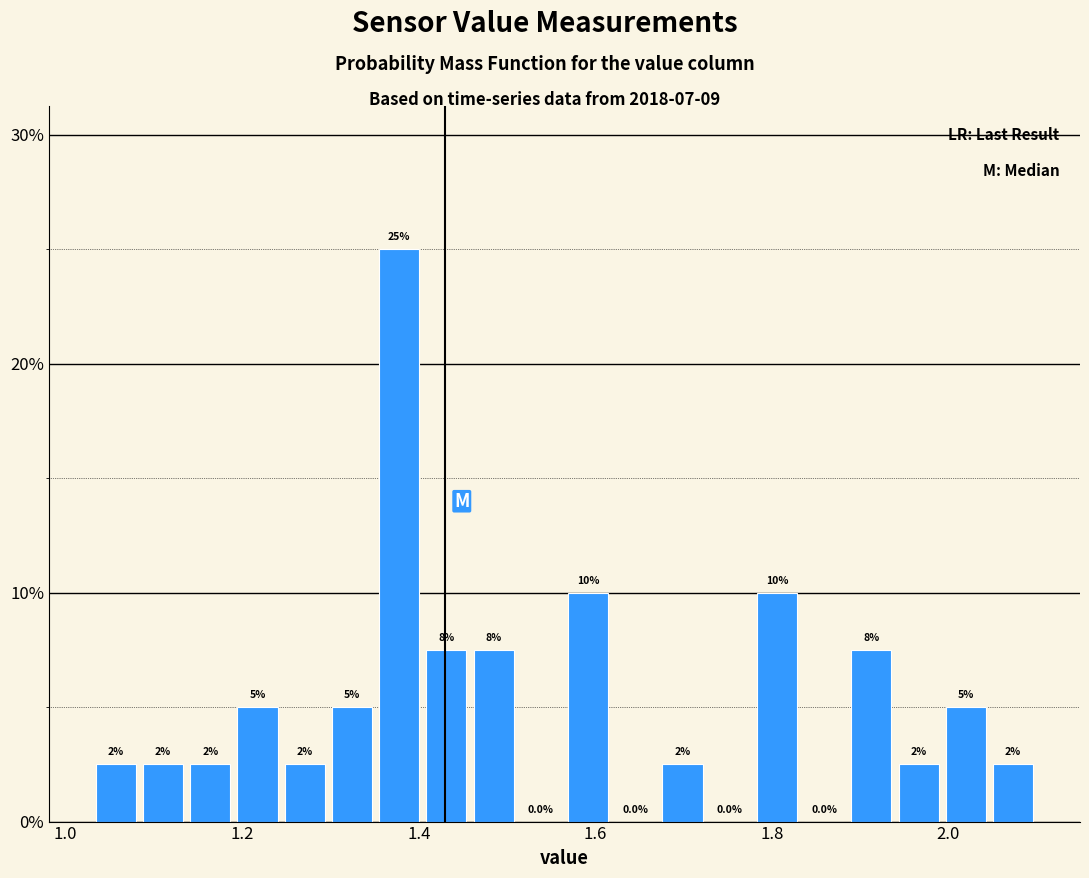

Around what value on the x-axis is the tallest bar? Give the approximate position of its centre, as read against the axis.

1.38